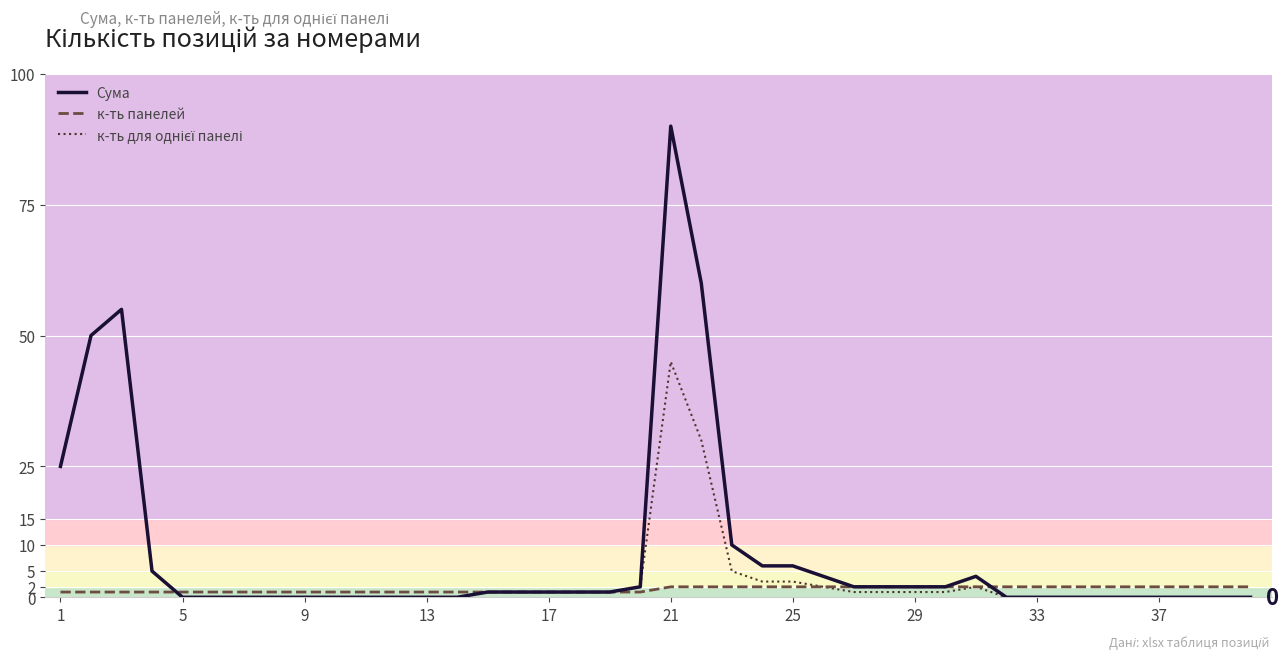

What is the maximum value shown in the chart?

90